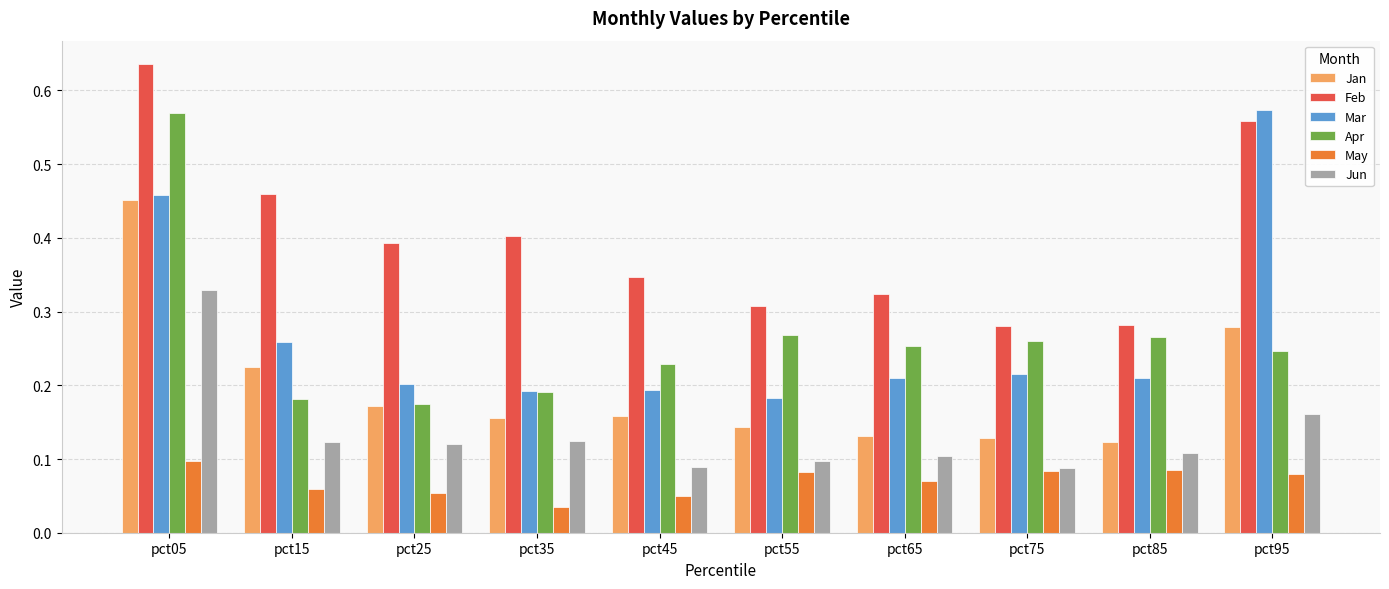

At pct15, list the series in order from smallest to largest.

May, Jun, Apr, Jan, Mar, Feb